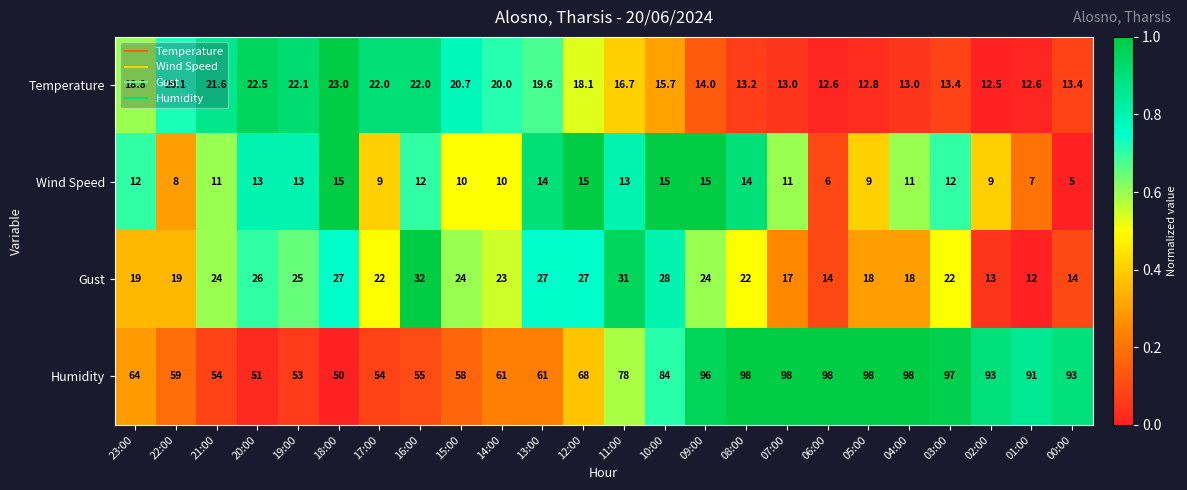

The value of Wind Speed at 08:00 is 25.0. True or false?

False